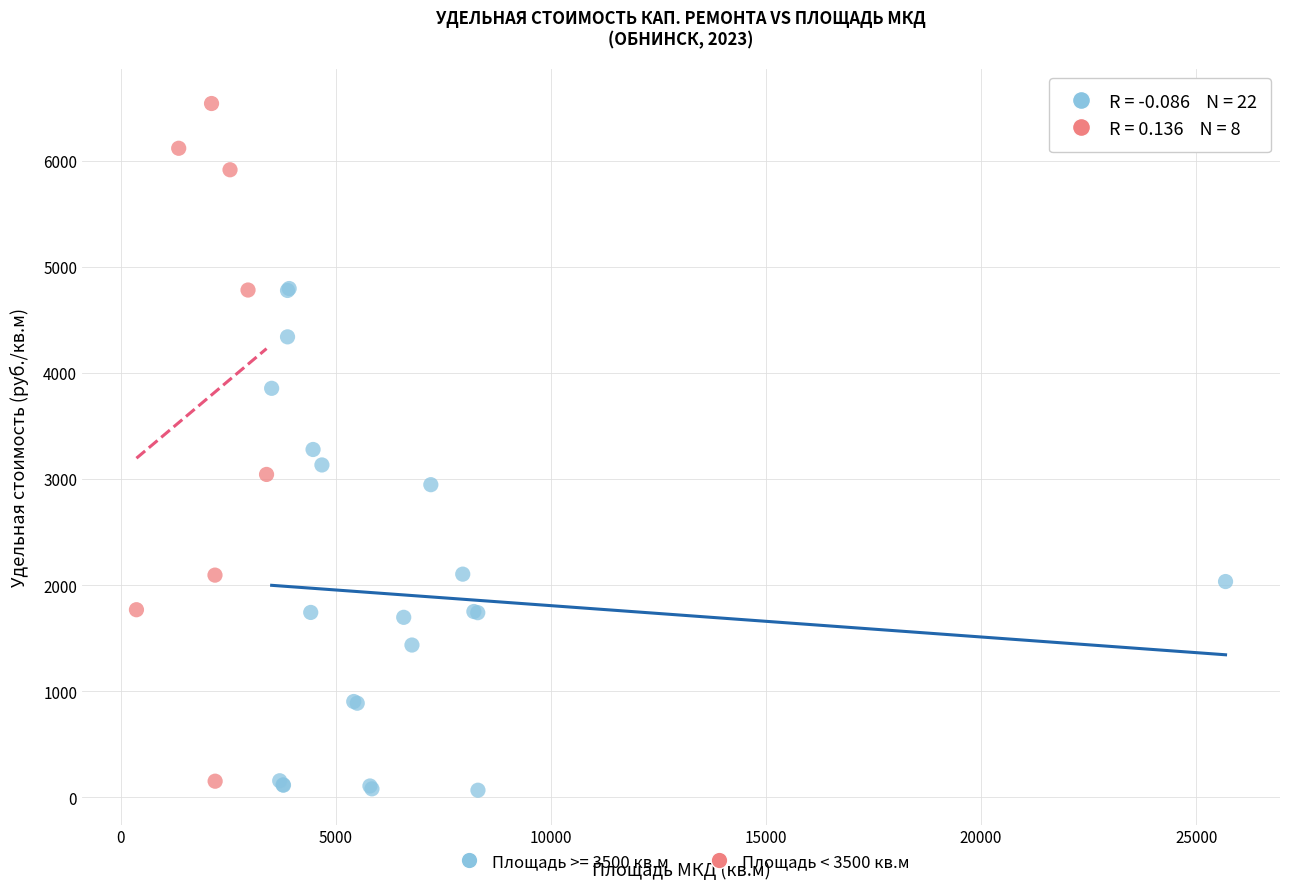

Which series has the widest spread of Y values?

Площадь < 3500 кв.м